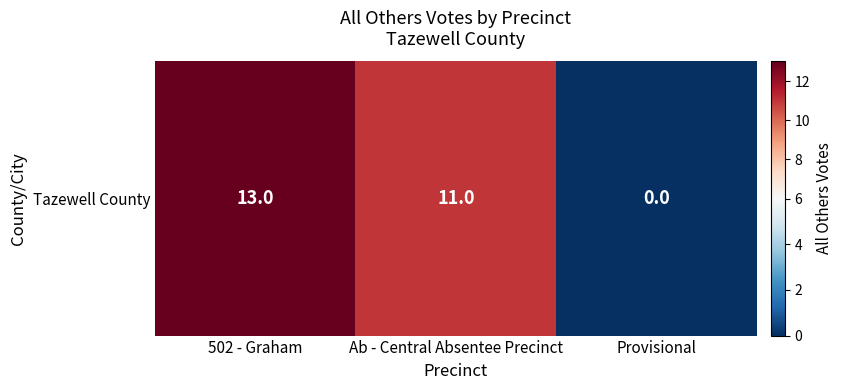

Reading left to right, extract all data points from this chart.

13	11	0